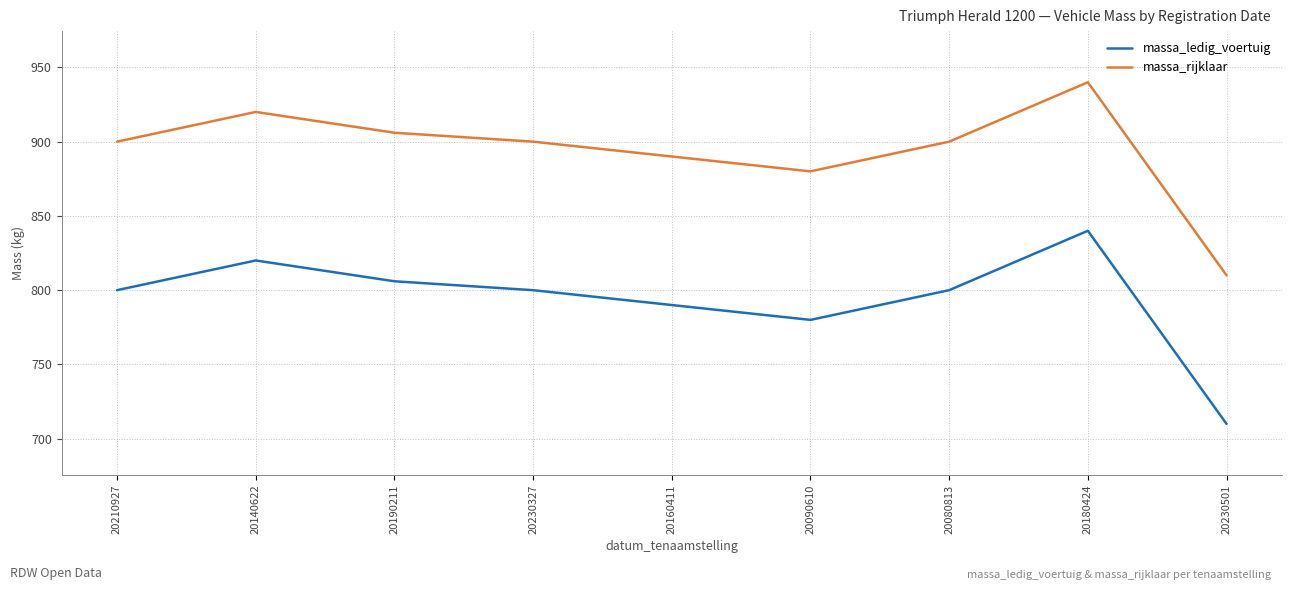

True or false: massa_ledig_voertuig and massa_rijklaar intersect in this chart.

False